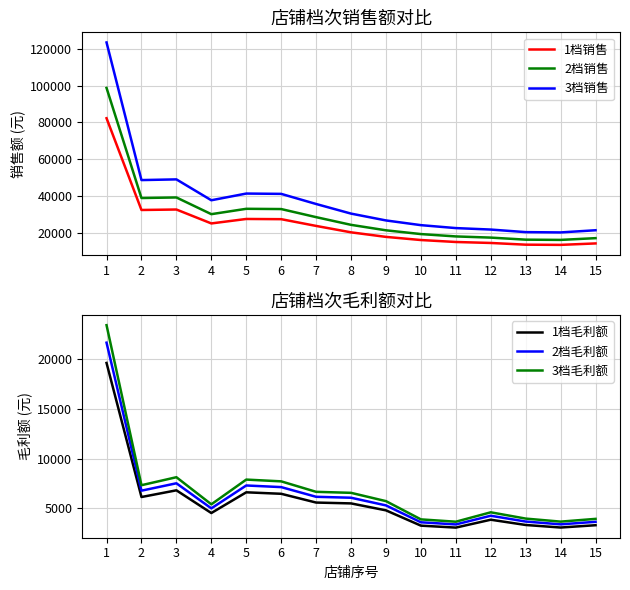

What is the total value across all series at 12?

66584.2